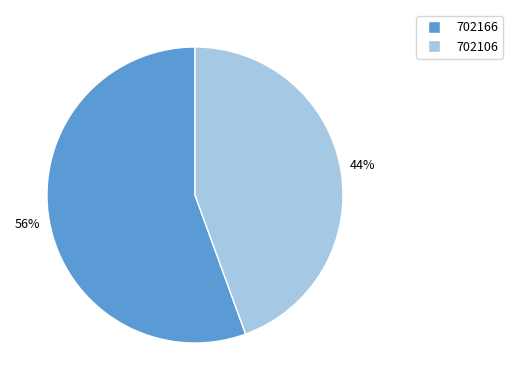

Between 702166 and 702106, which is larger?

702166